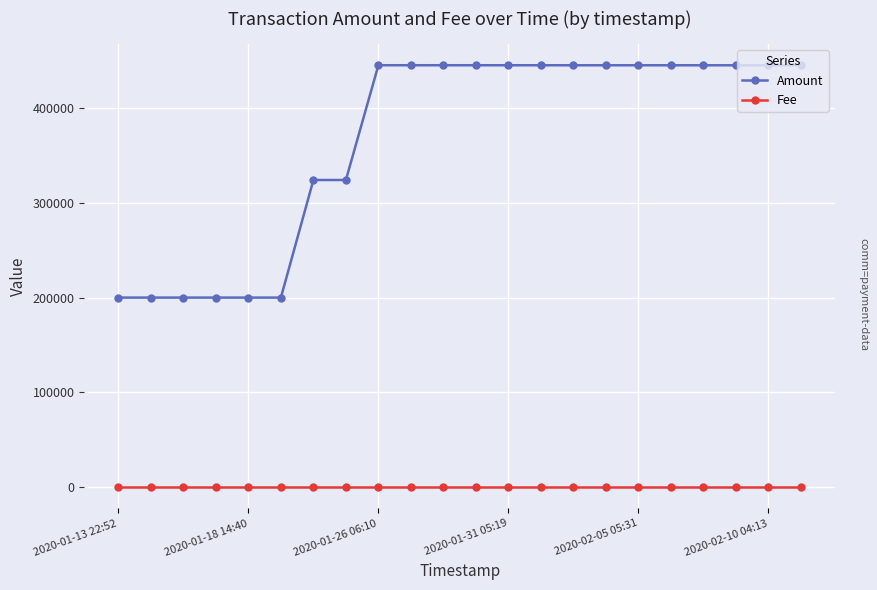

Rank the series by their average value, from lowest to highest.

Fee, Amount